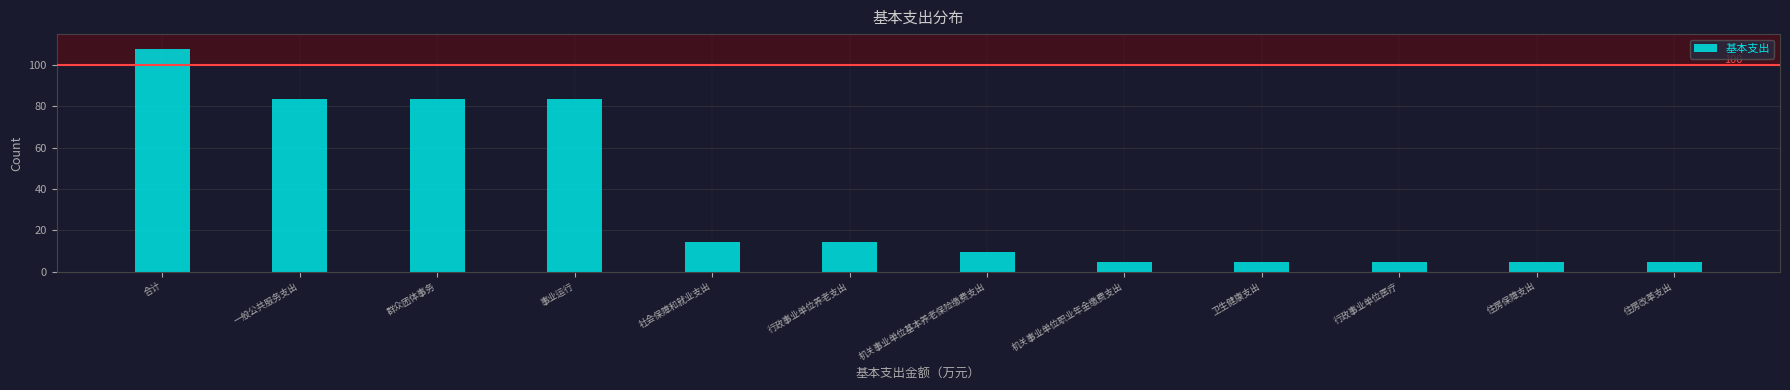

What is the approximate value at 事业运行?

83.6